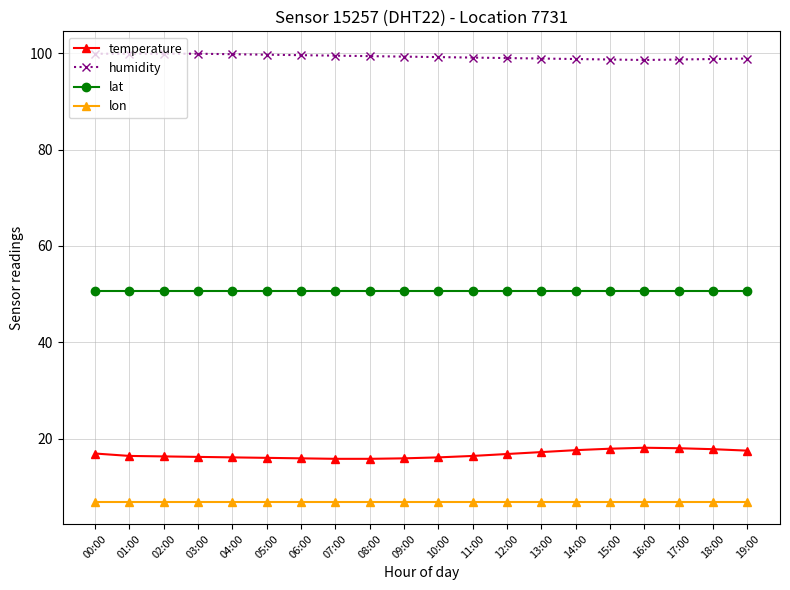

What is the maximum value shown in the chart?

99.9